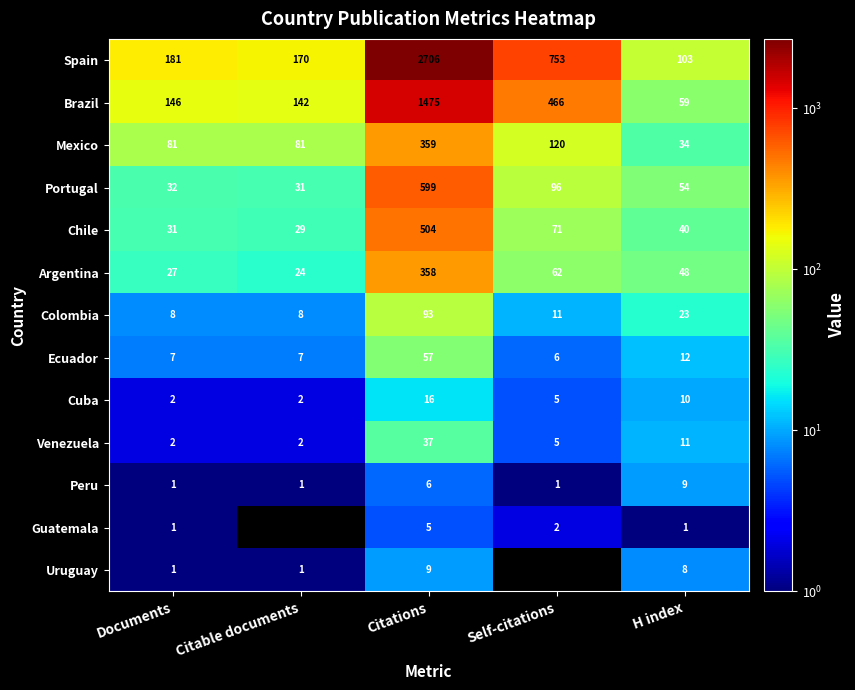

True or false: Spain has a value of 49 at H index.

False